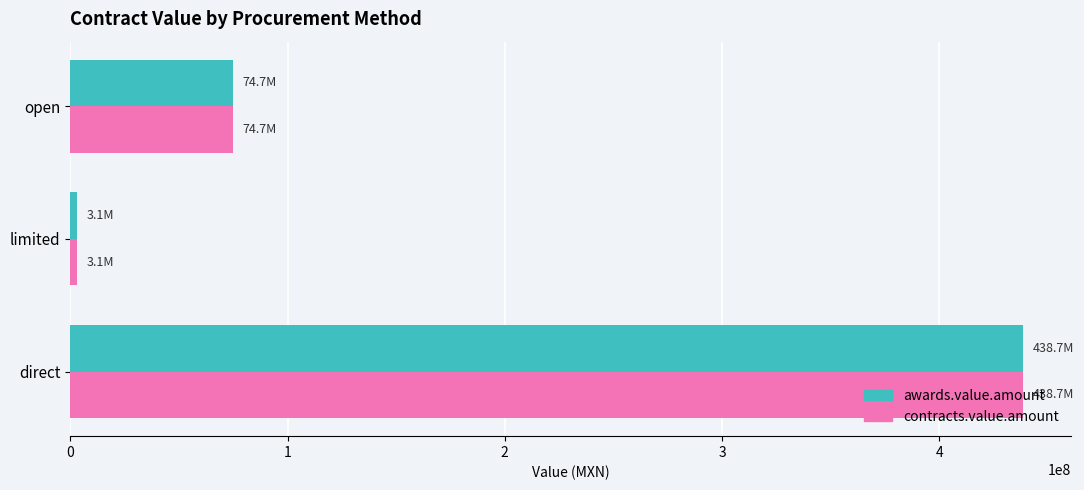

What are all the series names shown in the legend?

awards.value.amount, contracts.value.amount